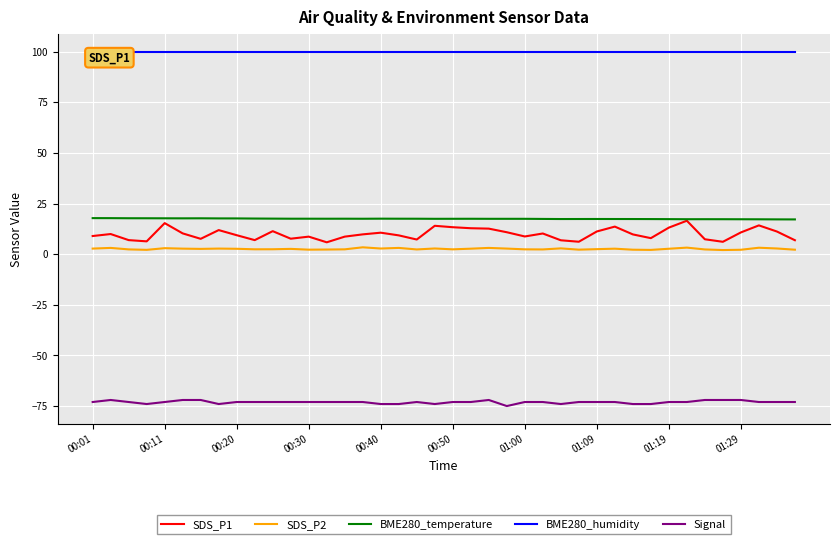

True or false: Signal and SDS_P2 cross at least once.

False